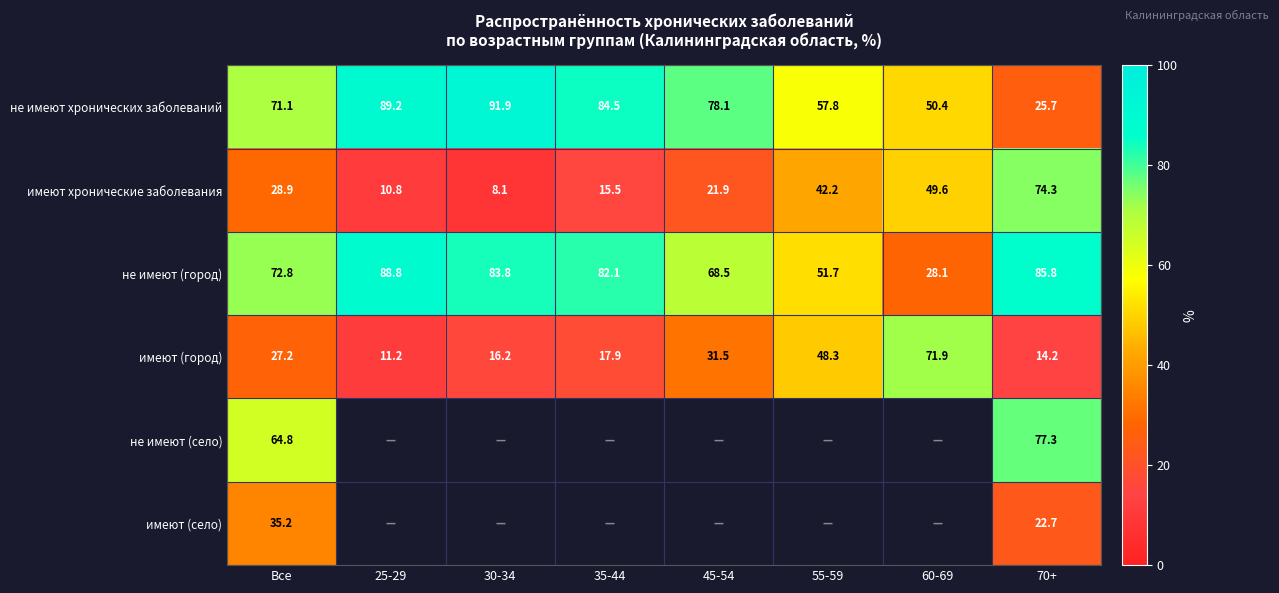

The не имеют хронических заболеваний series shows 149.7 at 30-34. True or false?

False